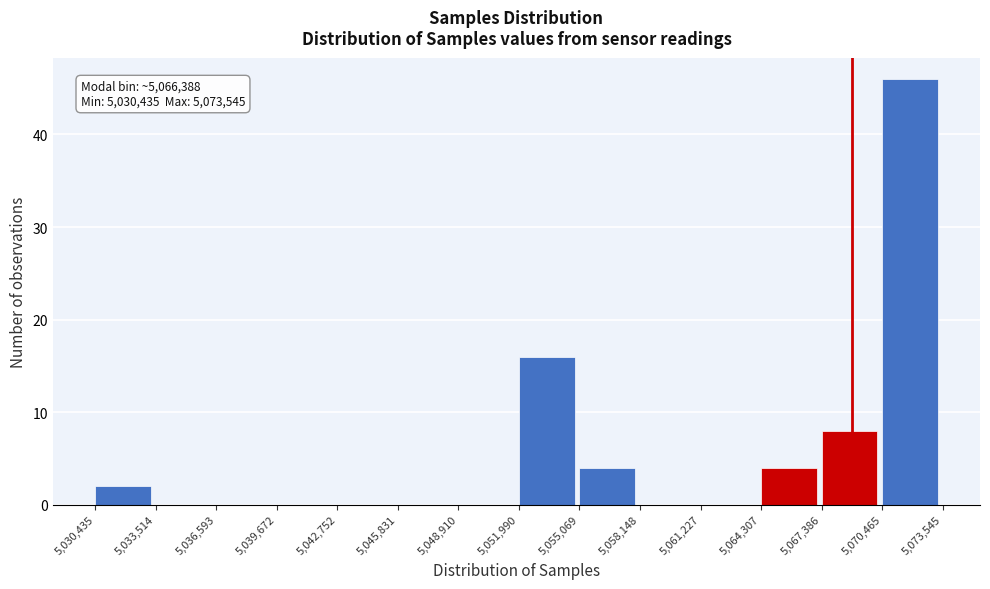

Over which range of the x-axis is the bar tallest?

5,070,465 to 5,073,545